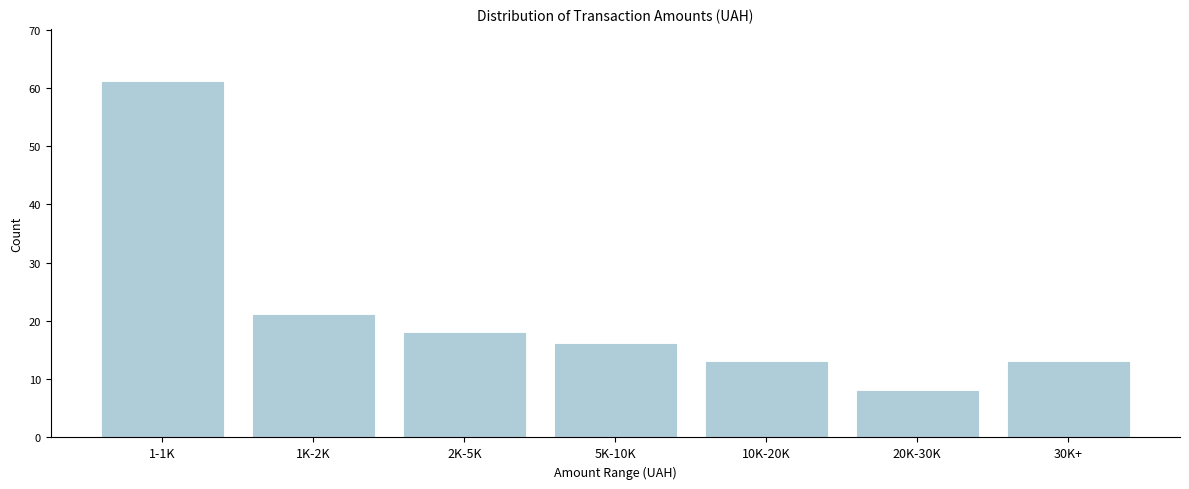

Reading left to right, transcribe all the data shown in this chart.

1-1K=61	1K-2K=21	2K-5K=18	5K-10K=16	10K-20K=13	20K-30K=8	30K+=13